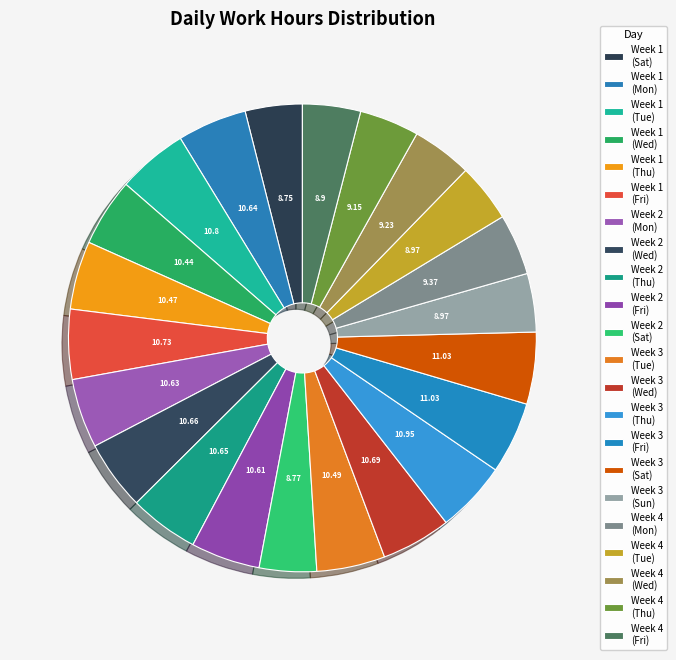

Is there any slice that represents more than half of the pie?

No